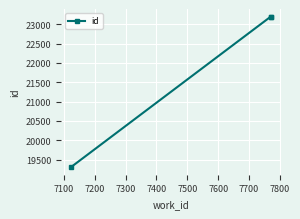

What is the value of the 2nd point from the left?

23194